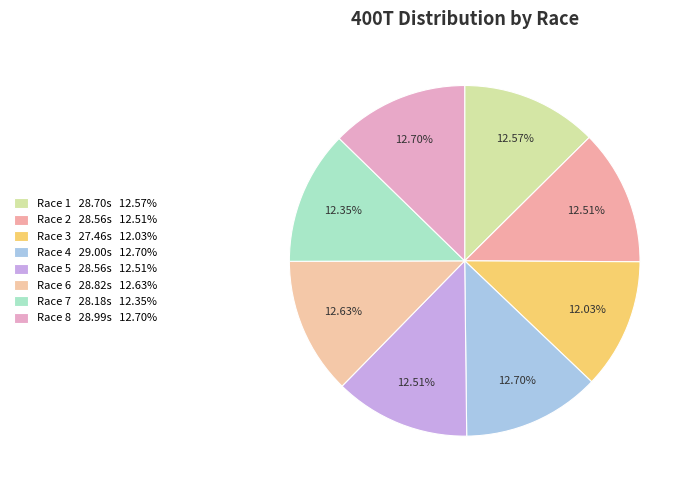

Count the number of slices in the pie.

8